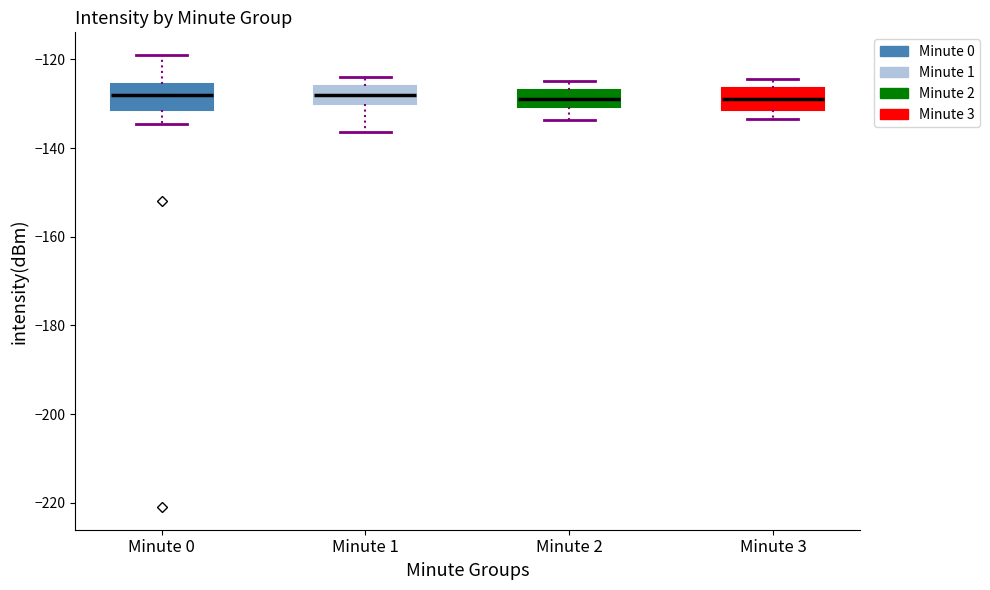

Reading left to right, read every box against the y-axis: the position of its median line, the range the box covers, and the ends of its whiskers. The values are not printed on the chart, so give them approximately, as read against the axis.

Minute 0: median -128, box -132 to -126, whiskers -134 to -118
Minute 1: median -128, box -130 to -126, whiskers -136 to -124
Minute 2: median -128, box -130 to -126, whiskers -134 to -124
Minute 3: median -128, box -132 to -126, whiskers -134 to -124